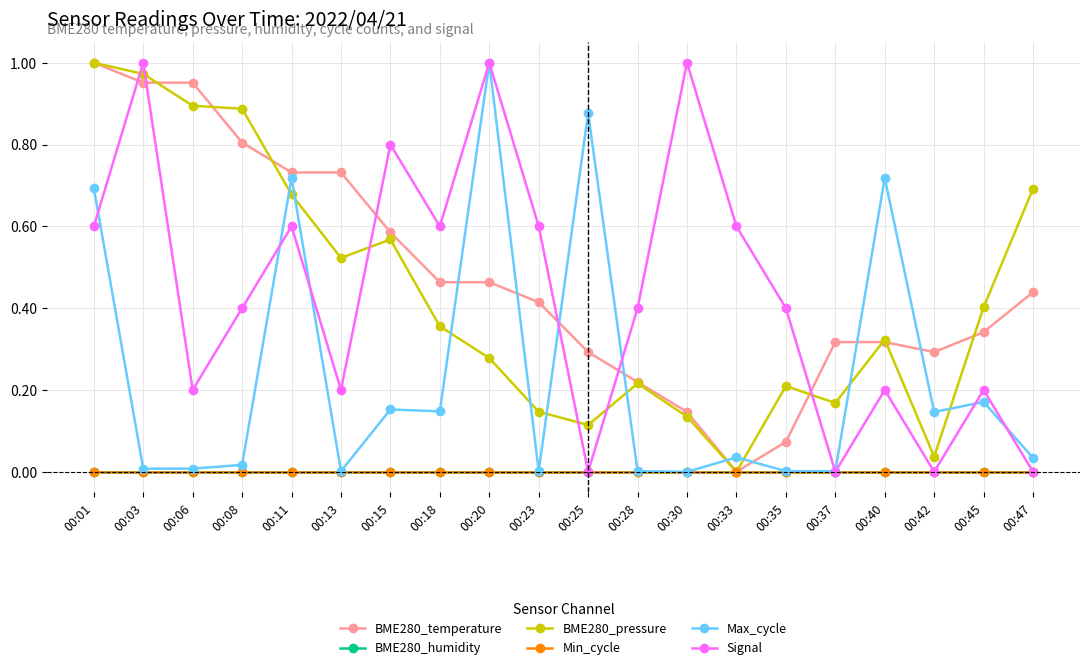

Which series has the widest spread of values?

BME280_temperature